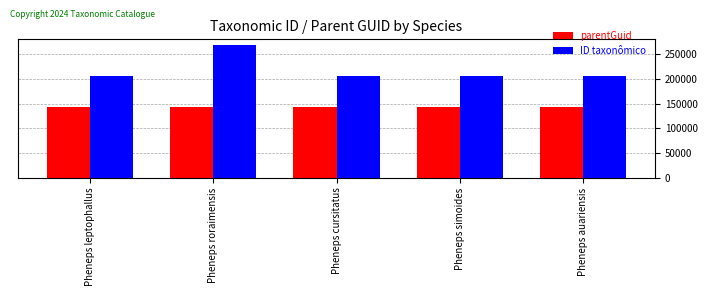

Rank the series by their maximum value, from lowest to highest.

parentGuid, ID taxonômico